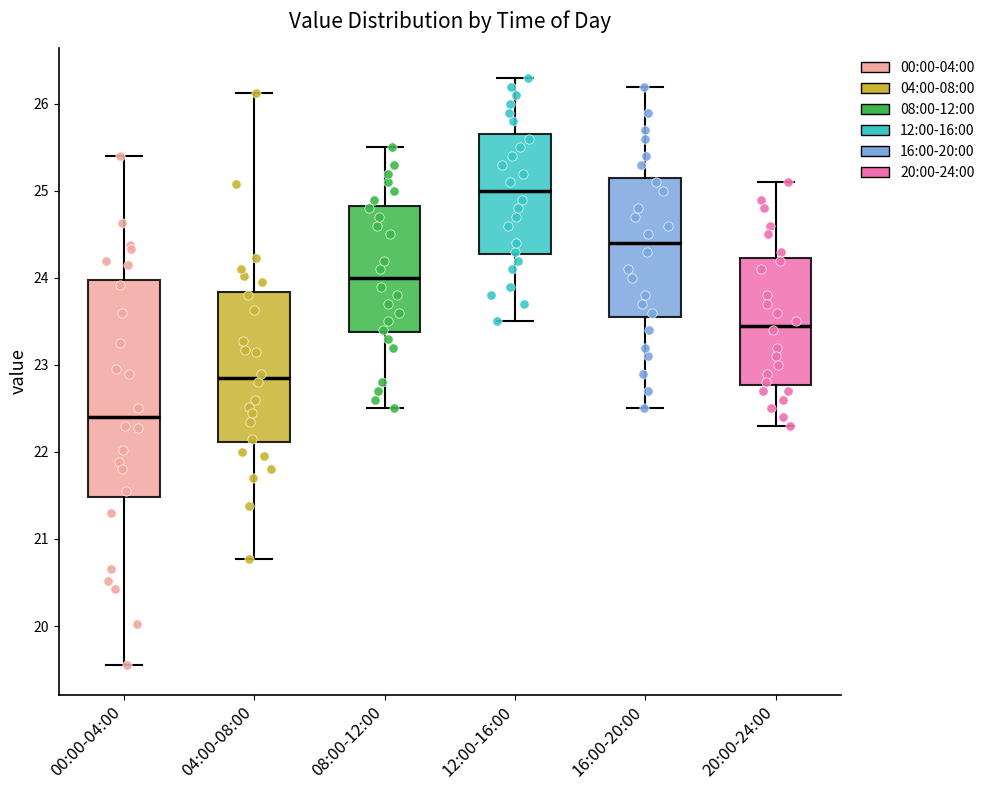

Which box's median line is the highest?

12:00-16:00